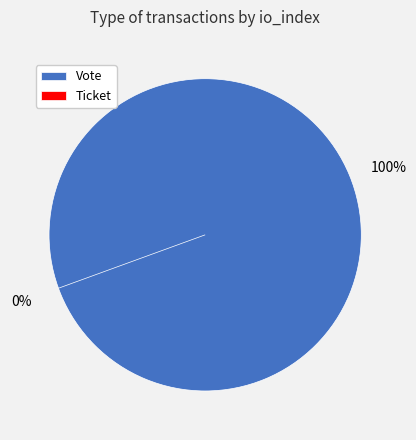

How many slices are in this pie chart?

2